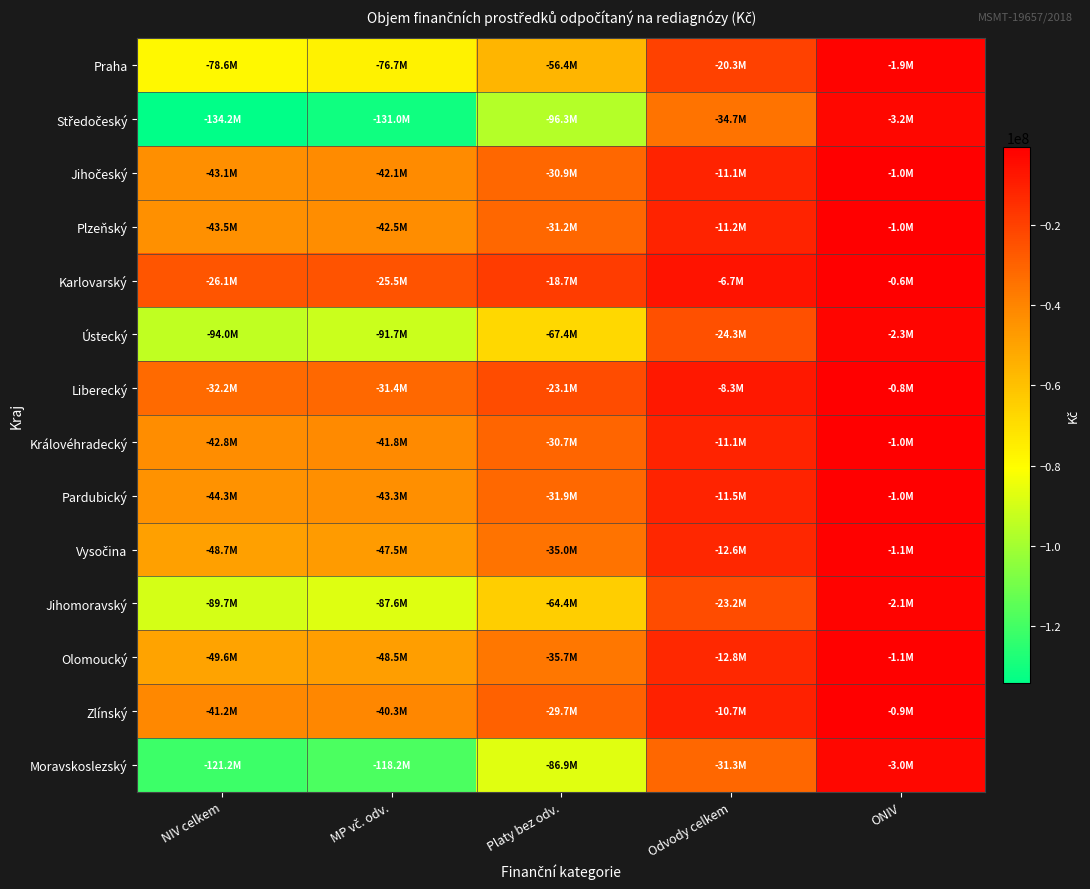

At which category does the chart reach its minimum across all series?

NIV celkem